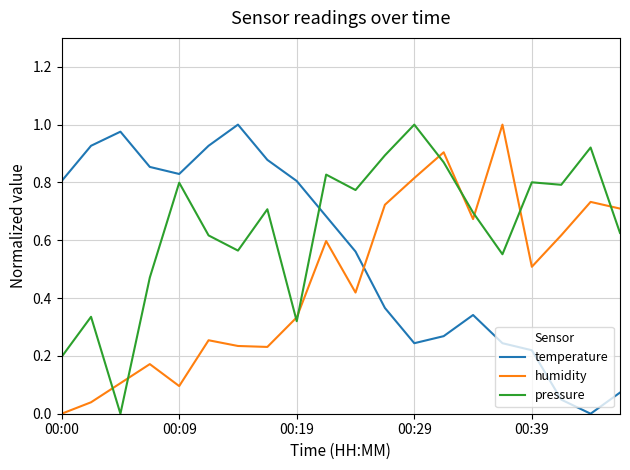

Which series ends up on top after the final intersection of temperature and pressure?

pressure